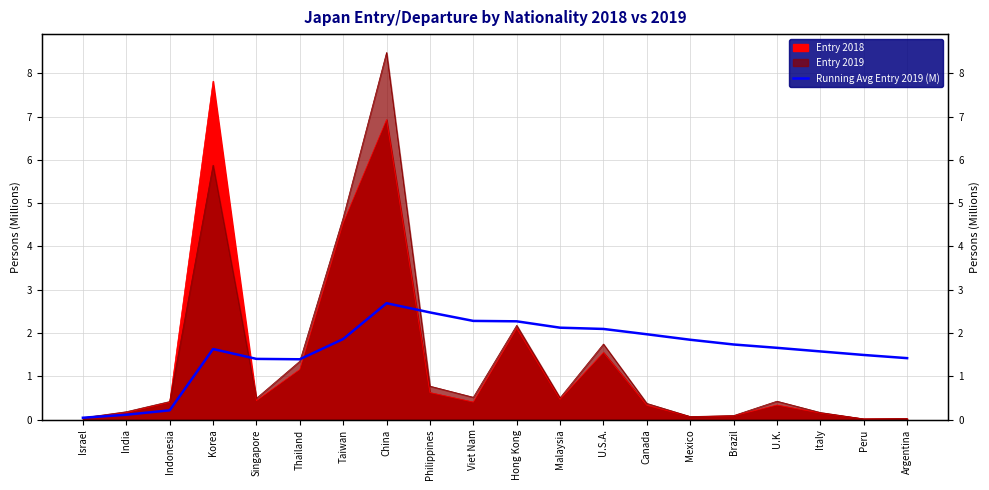

Reading left to right, extract all data points from this chart.

0.0	0.1	0.2	1.6	1.4	1.4	1.9	2.7	2.5	2.3	2.3	2.1	2.1	2.0	1.8	1.7	1.7	1.6	1.5	1.4